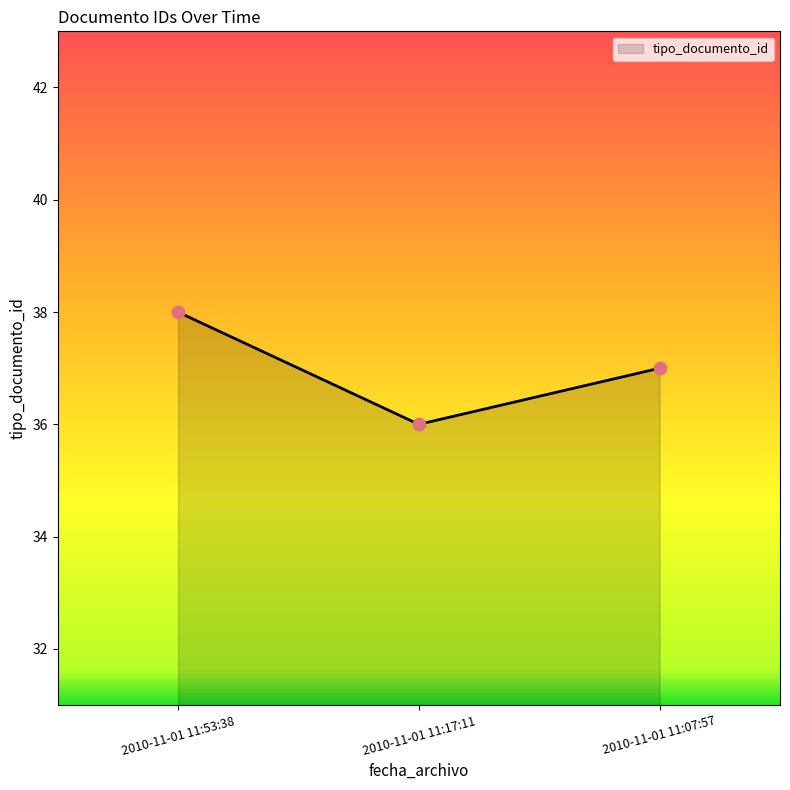

Between 2010-11-01 11:07:57 and 2010-11-01 11:17:11, which is larger?

2010-11-01 11:07:57